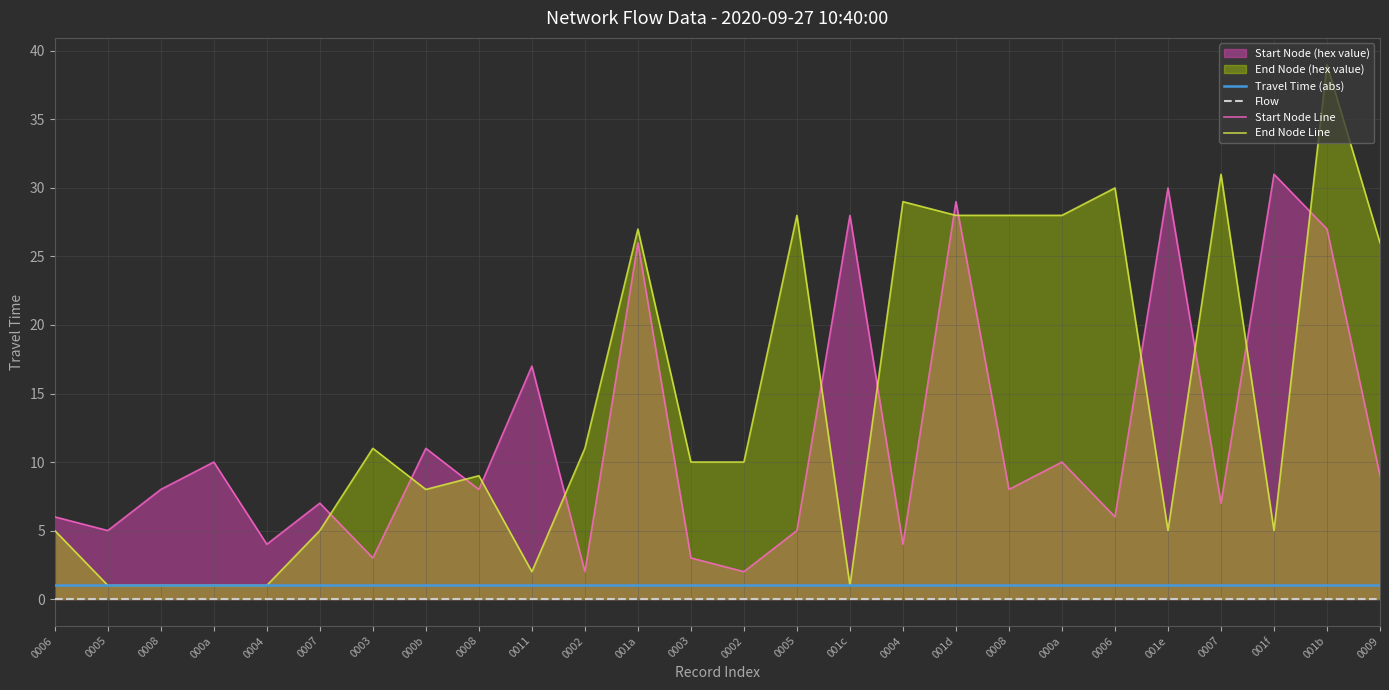

At which category is the sum across all series the highest?

001b